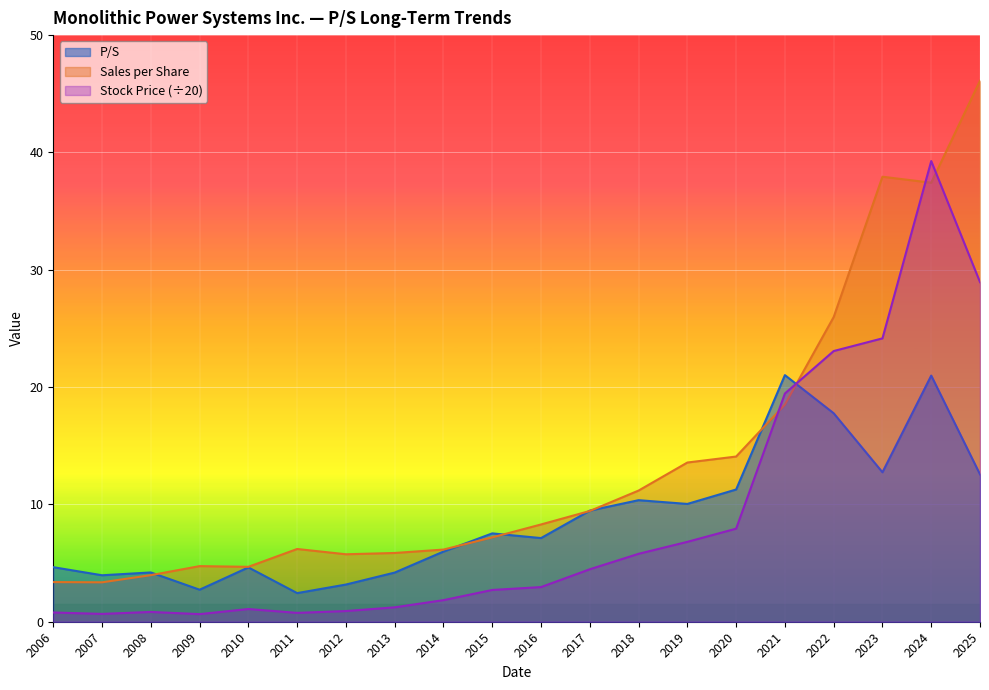

What are all the series names shown in the legend?

P/S, Sales per Share, Stock Price (÷20)